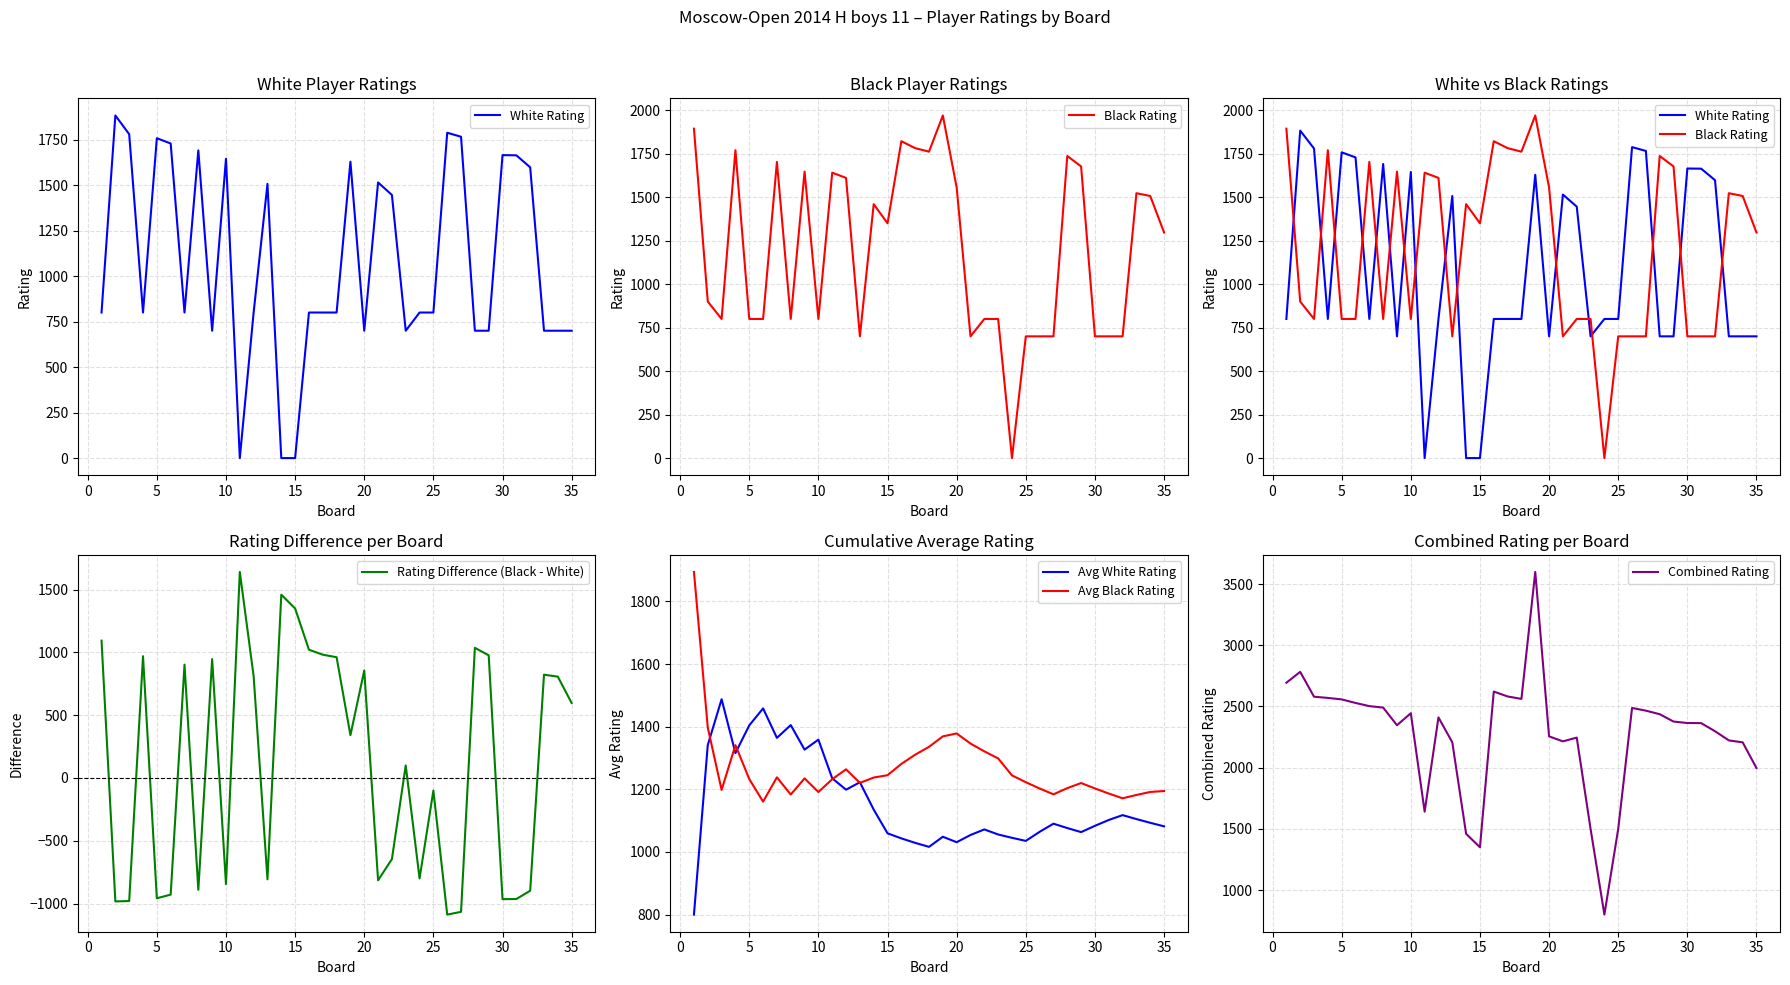

What is the minimum value for Rating Difference (Black - White)?

-1088